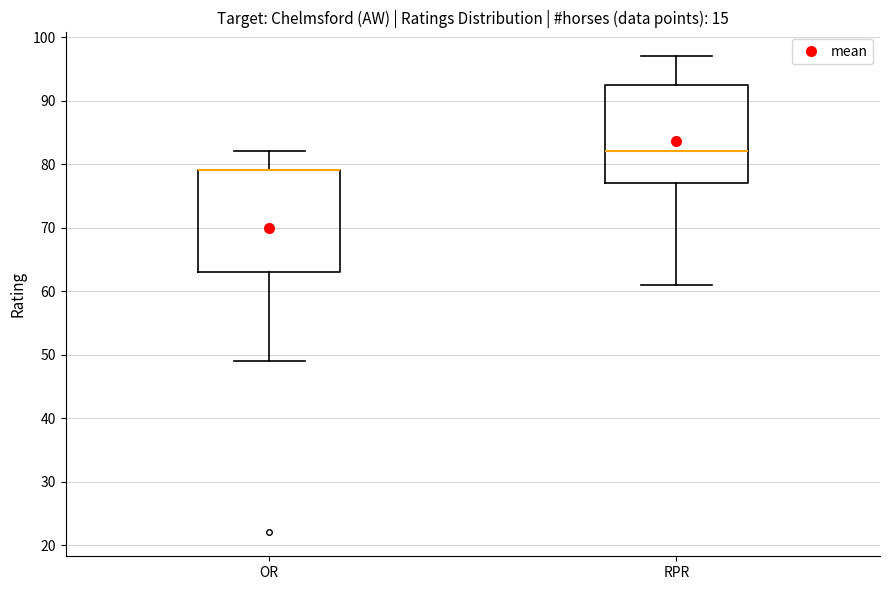

Reading left to right, read every box against the y-axis: the position of its median line, the range the box covers, and the ends of its whiskers. The values are not printed on the chart, so give them approximately, as read against the axis.

OR: median 79 (drawn on the box's upper edge), box 63 to 79, whiskers 49 to 82
RPR: median 82, box 77 to 93, whiskers 61 to 97